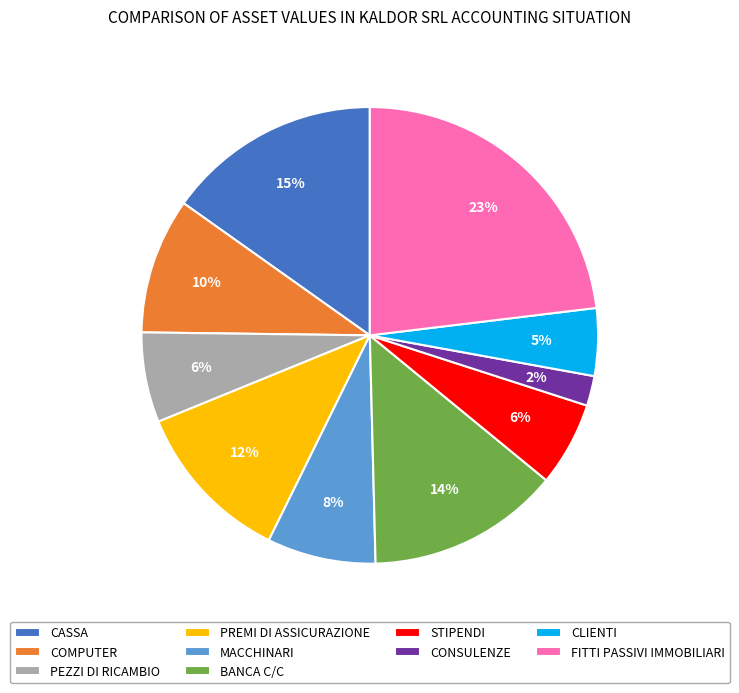

To the nearest percent, what portion does BANCA C/C represent?

14%